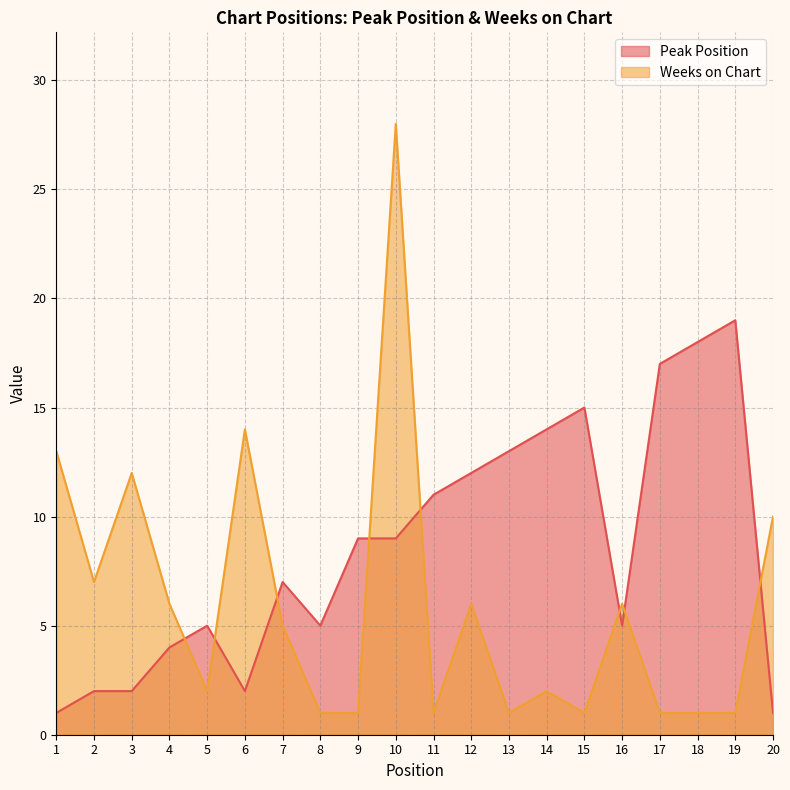

What is the average value of the Peak Position series?

9